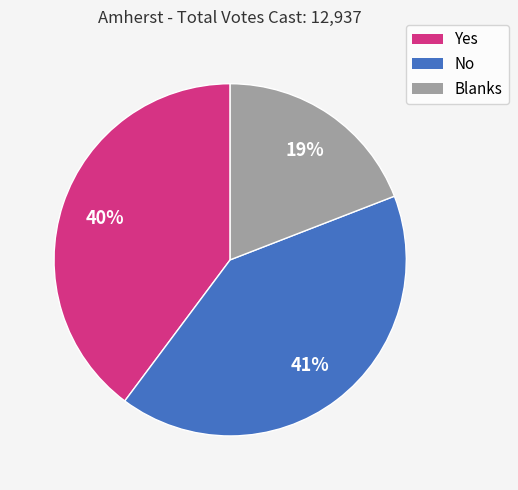

Do No and Blanks together represent more than half of the pie?

Yes